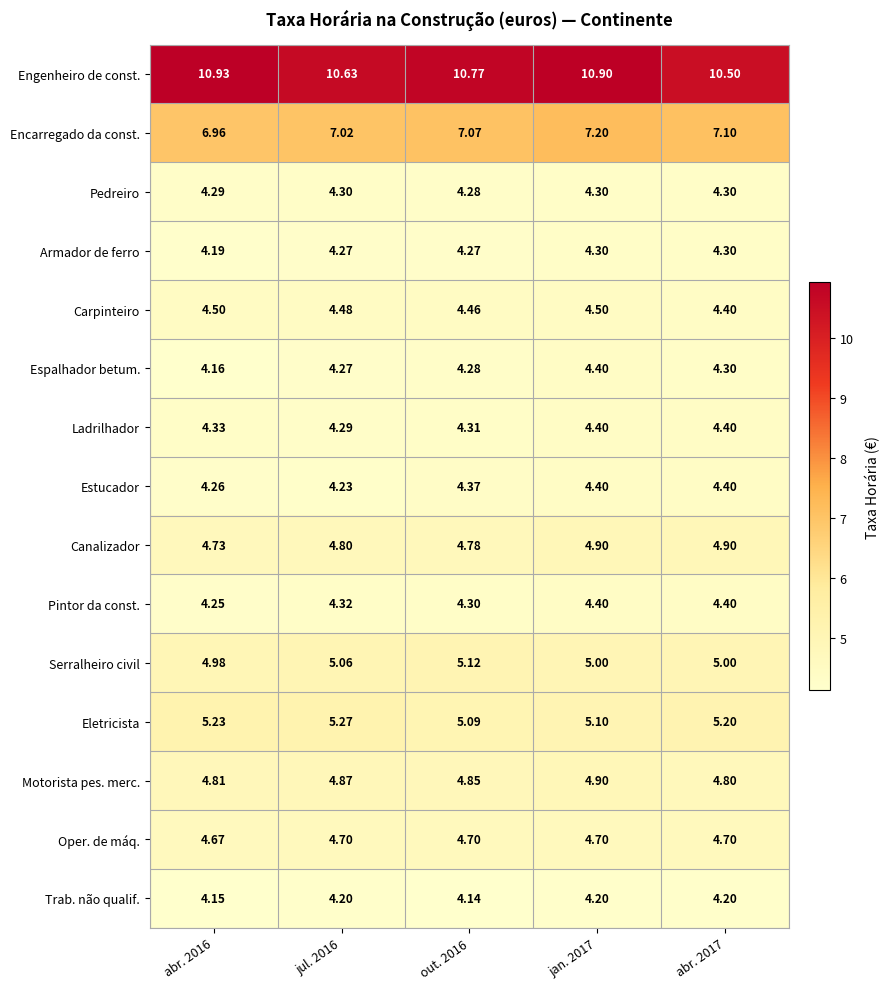

Which series has the largest total across all categories?

Engenheiro de const.